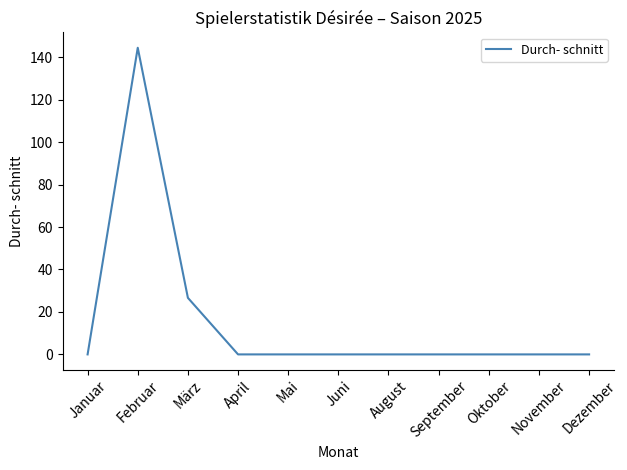

What is the difference between the maximum and minimum values?

144.4